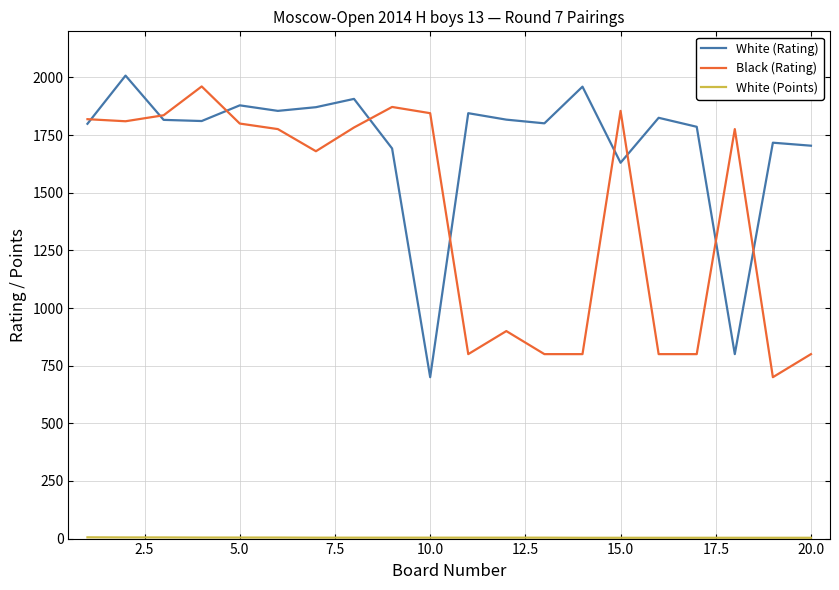

What is the highest value of the Black (Rating) series?

1961.0